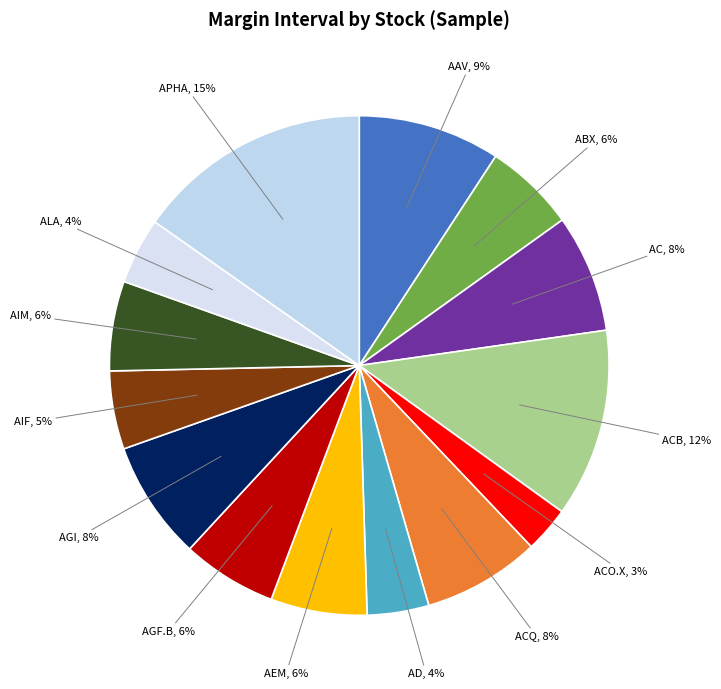

How many slices are in this pie chart?

14